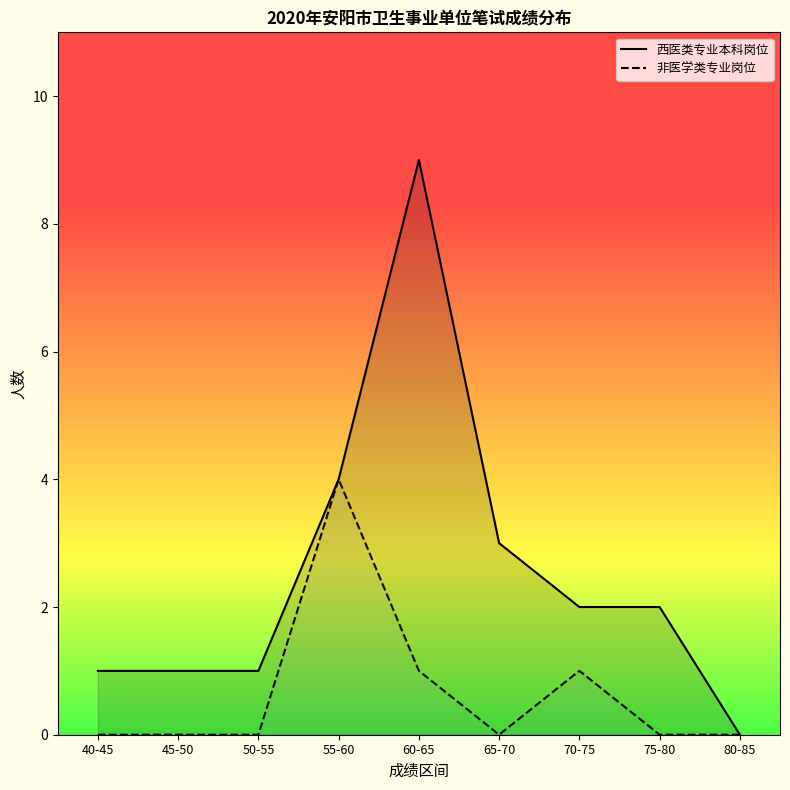

How many lines are shown in the chart?

2